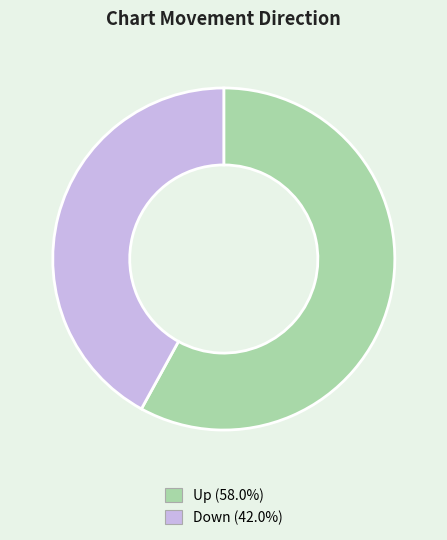

Combined, do Up (58.0%) and Down (42.0%) account for over 50%?

Yes